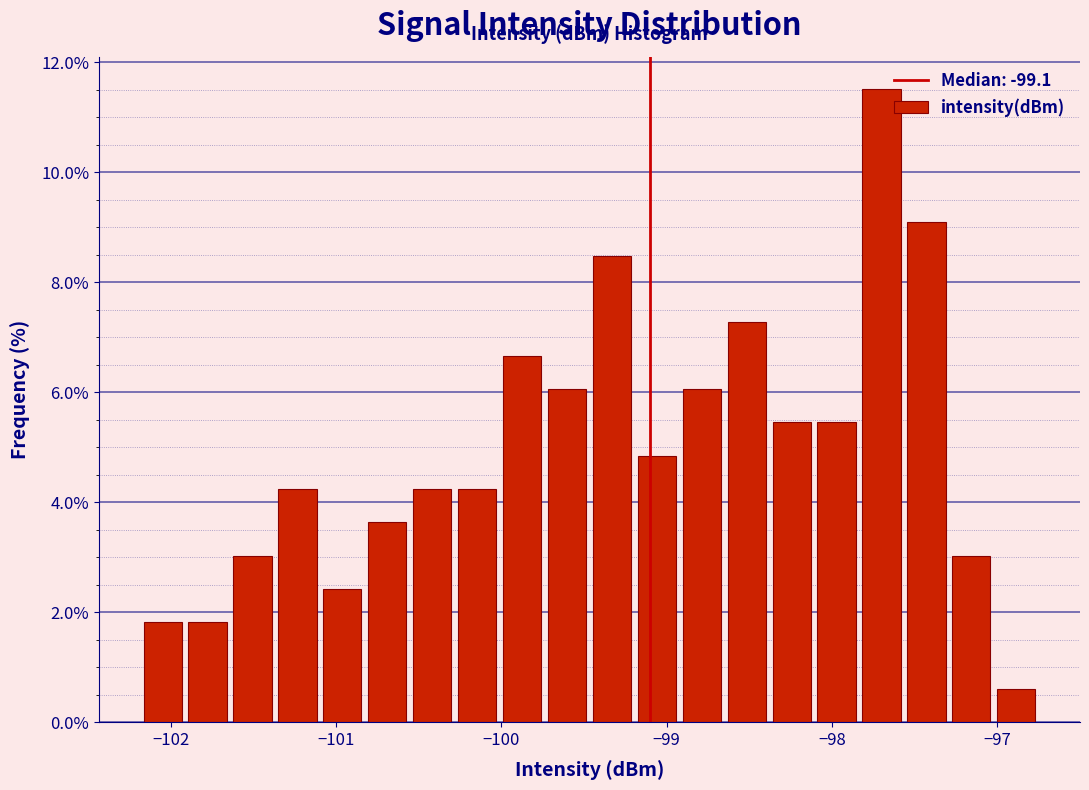

Around what value on the x-axis is the tallest bar? Give the approximate position of its centre, as read against the axis.

-97.7